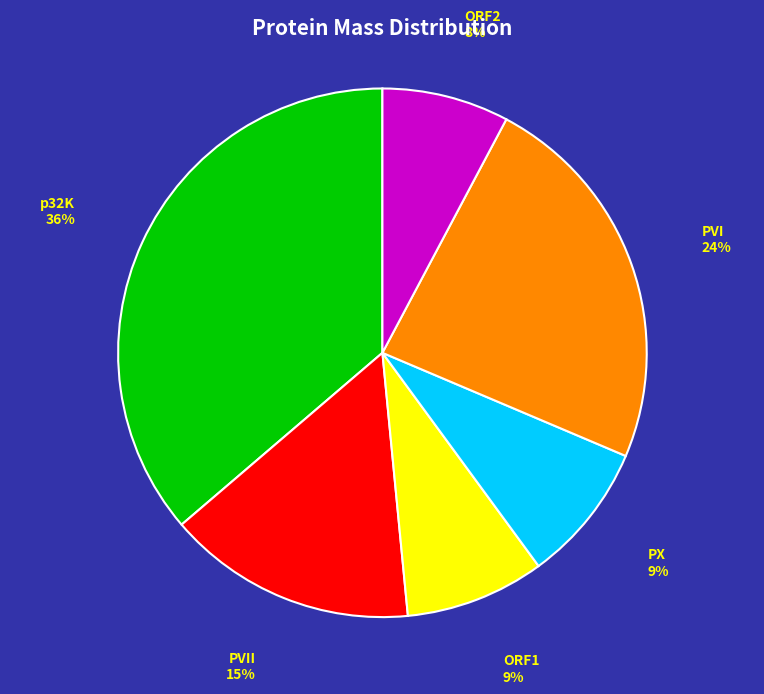

What is the ratio of the value at PX 9% to the value at PVII 15%?

0.6